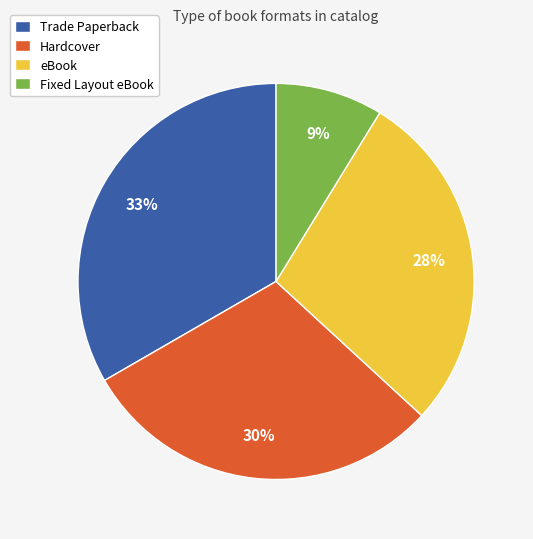

To the nearest percent, what is the combined percentage of eBook and Hardcover?

58%